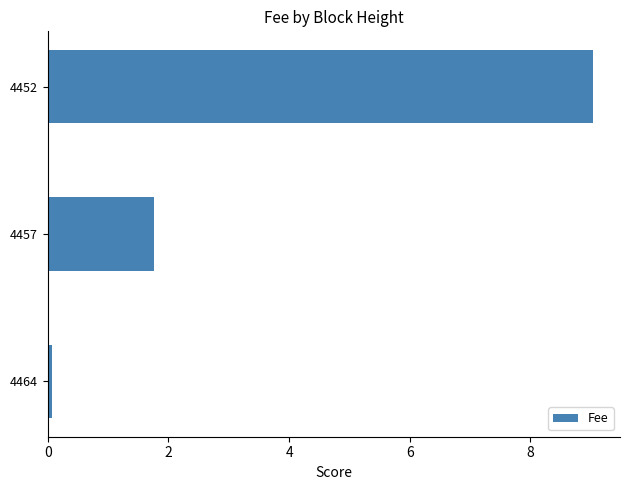

What is the approximate value at 4457?

1.8